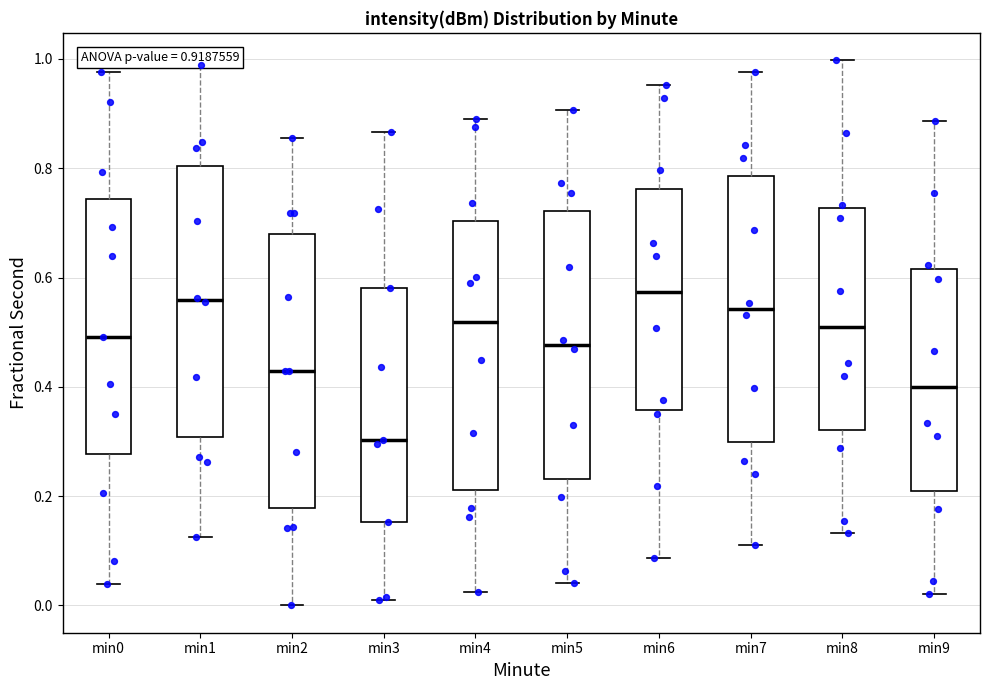

Which box's median line is the lowest?

min3